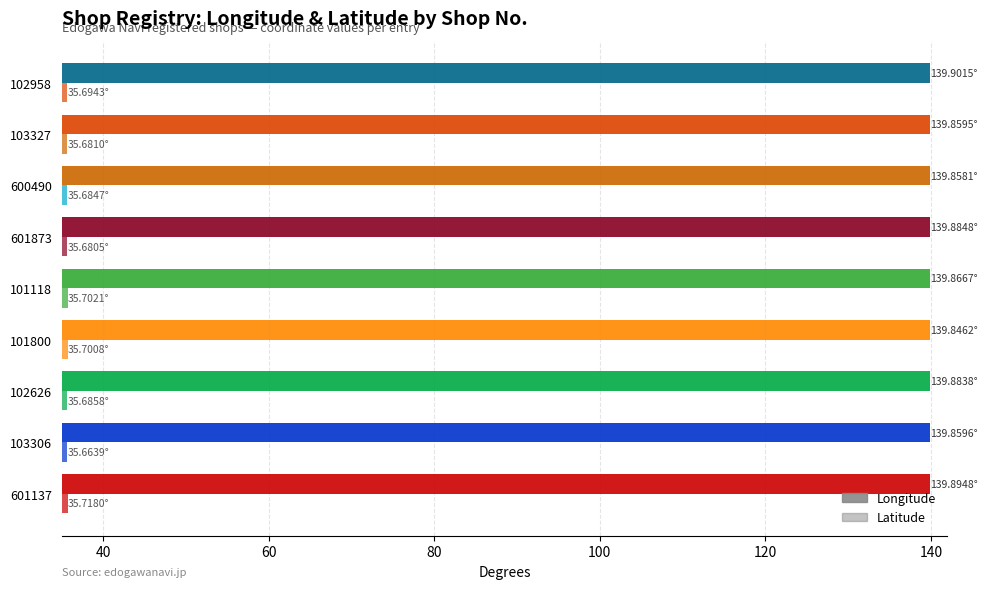

How many data points does each series have?

9